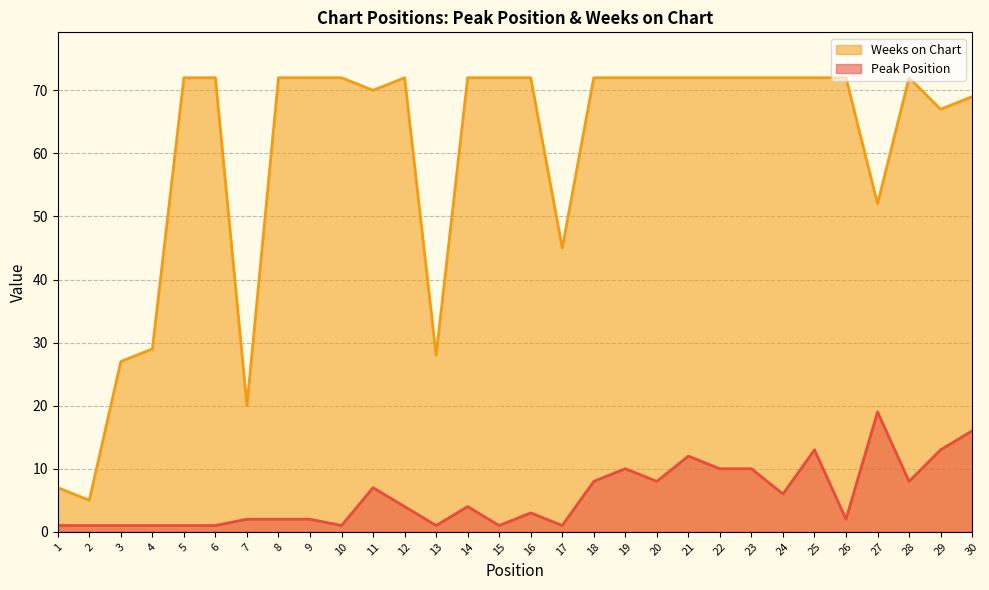

Rank the series by their average value, from lowest to highest.

Peak Position, Weeks on Chart